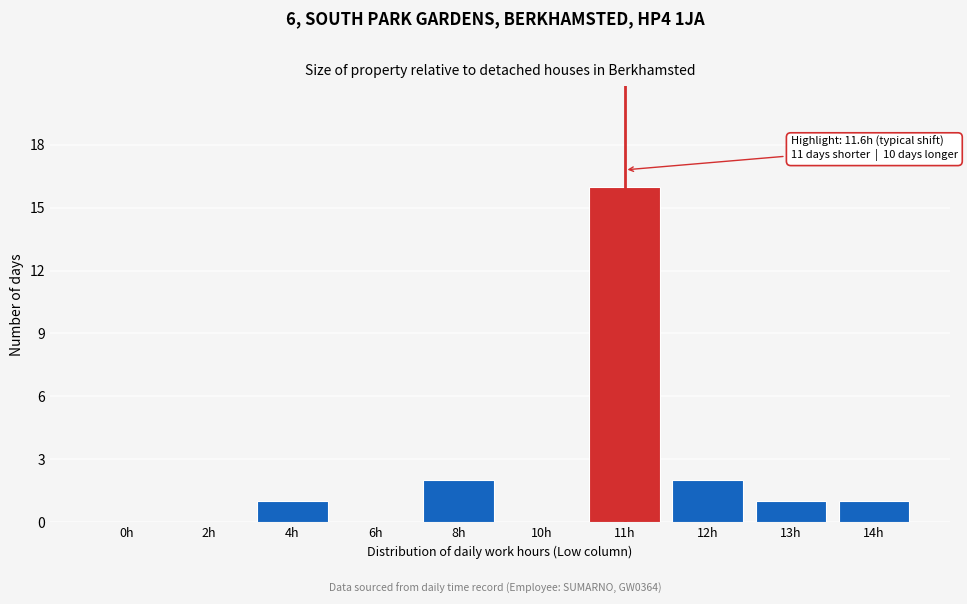

Reading left to right, extract all data points from this chart.

0h=0	2h=0	4h=1	6h=0	8h=2	10h=0	11h=16	12h=2	13h=1	14h=1